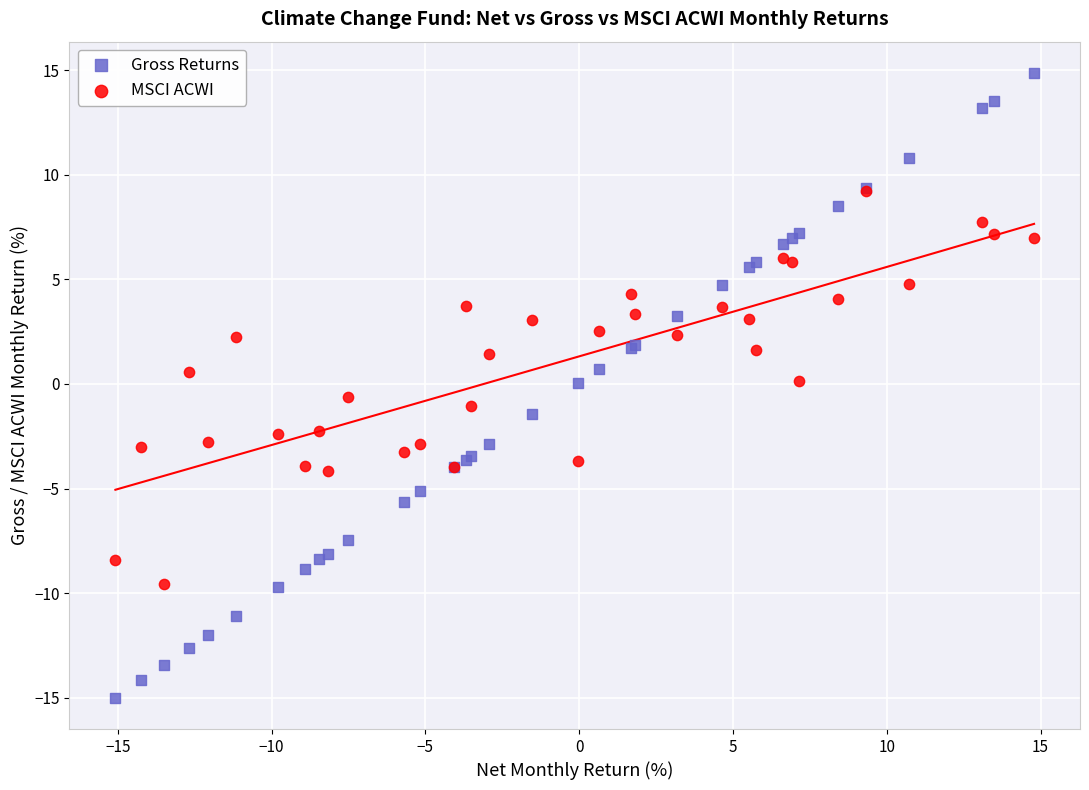

What are all the series names shown in the legend?

Gross Returns, MSCI ACWI